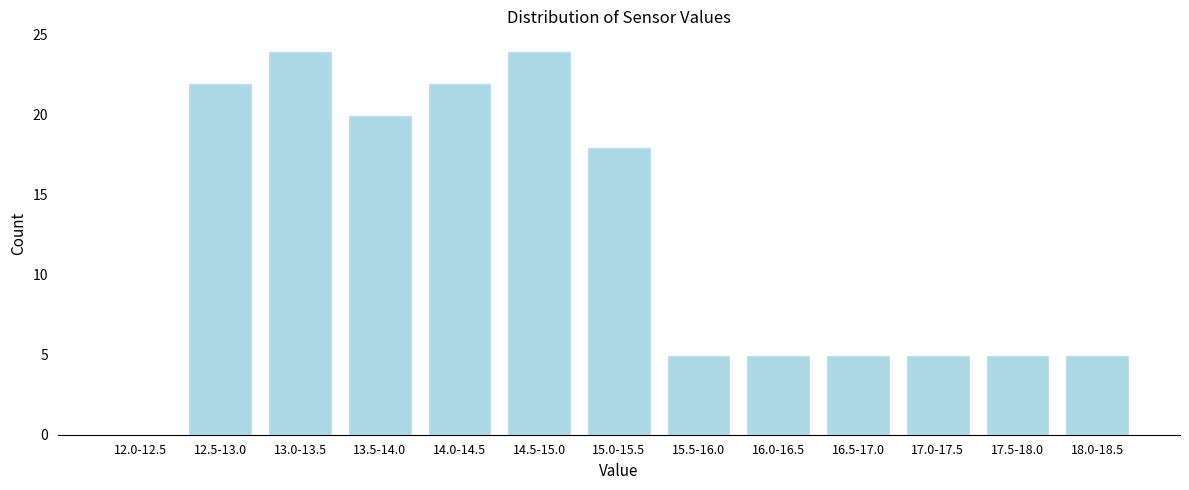

Reading right to left, extract all data points from this chart.

18.0-18.5=5	17.5-18.0=5	17.0-17.5=5	16.5-17.0=5	16.0-16.5=5	15.5-16.0=5	15.0-15.5=18	14.5-15.0=24	14.0-14.5=22	13.5-14.0=20	13.0-13.5=24	12.5-13.0=22	12.0-12.5=0